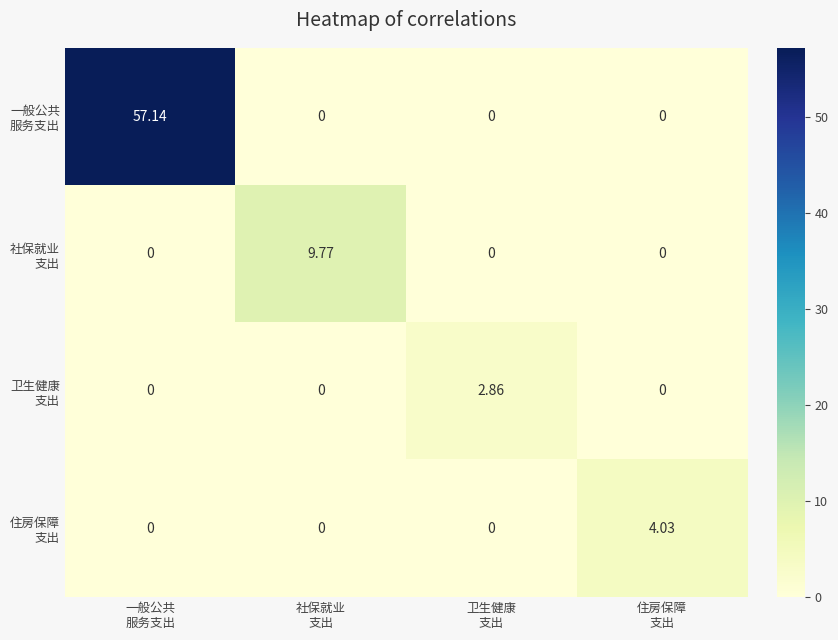

Which has a higher value, 一般公共
服务支出 or 住房保障
支出?

一般公共
服务支出